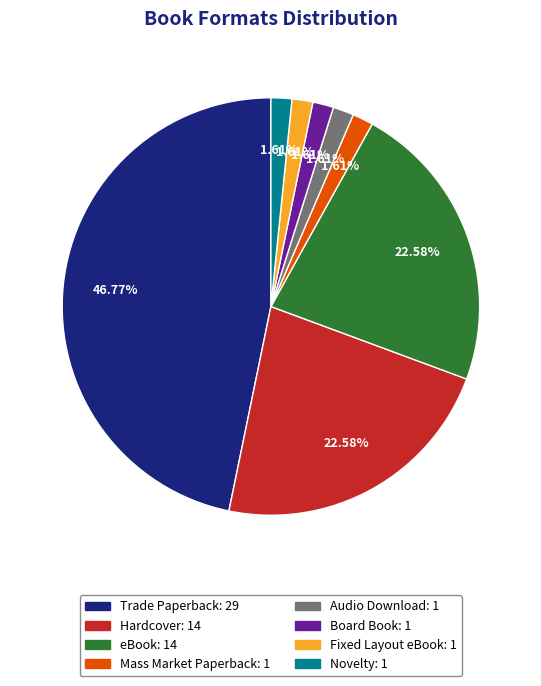

Combined, do eBook and Board Book account for over 50%?

No